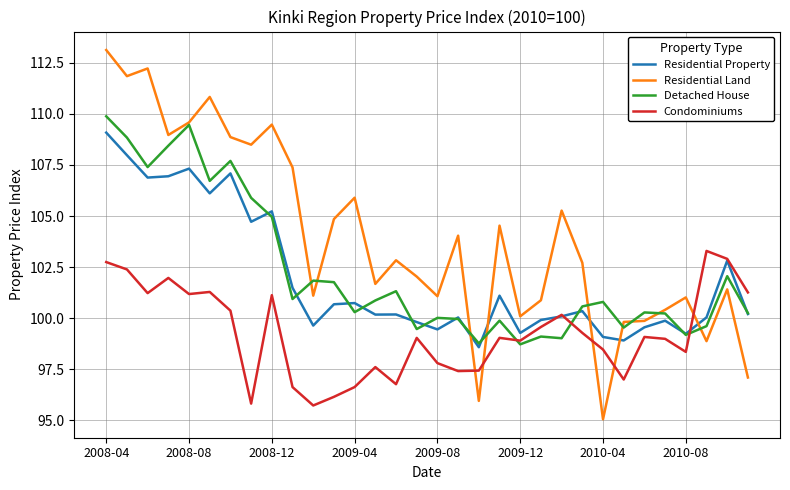

Which series has the largest range (max minus min)?

Residential Land